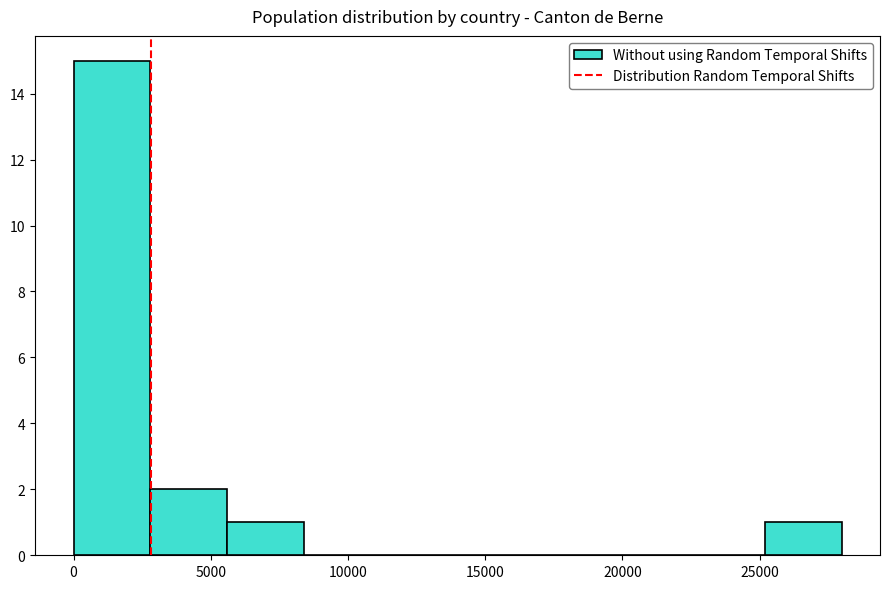

Reading left to right, list every bar in this chart as the range it spans on the x-axis followed by its height. Neither the bar edges nor the heights are printed on the chart, so give them approximately, as read against the axes.

0 to 3000: 15
3000 to 5500: 2
5500 to 8500: 1
8500 to 11000: 0
11000 to 14000: 0
14000 to 17000: 0
17000 to 19500: 0
19500 to 22500: 0
22500 to 25000: 0
25000 to 28000: 1